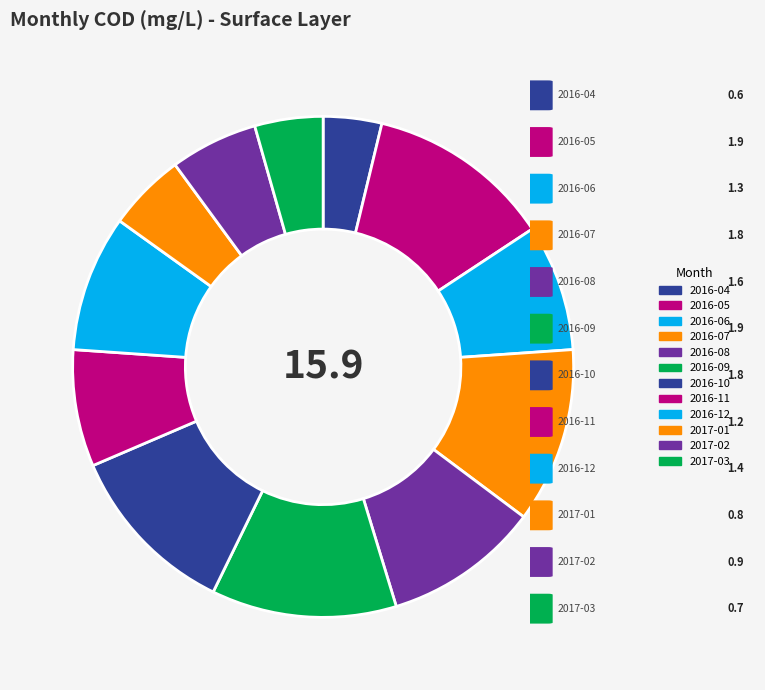

True or false: 2016-11 accounts for 1% of the total.

False